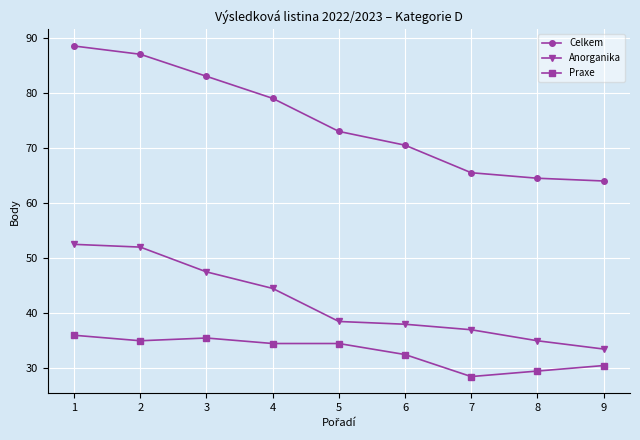

What is the spread (max minus min) of values at 2?

52.0